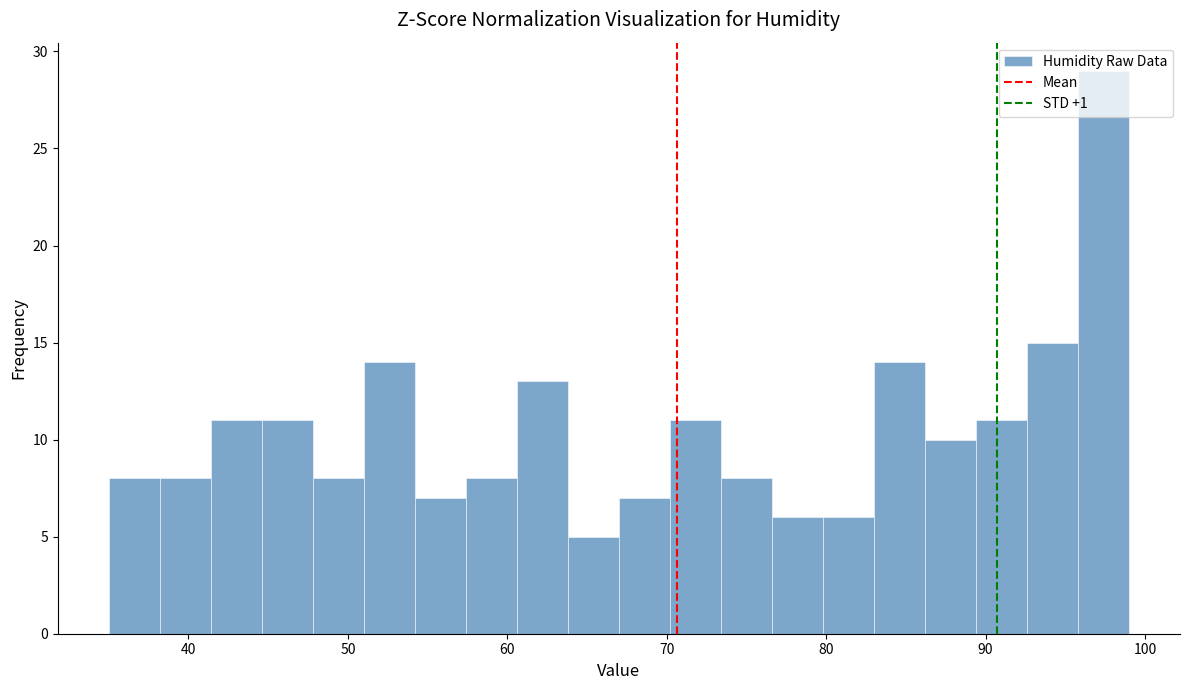

Read against the x-axis, roughly where is the centre of the tallest bar?

97